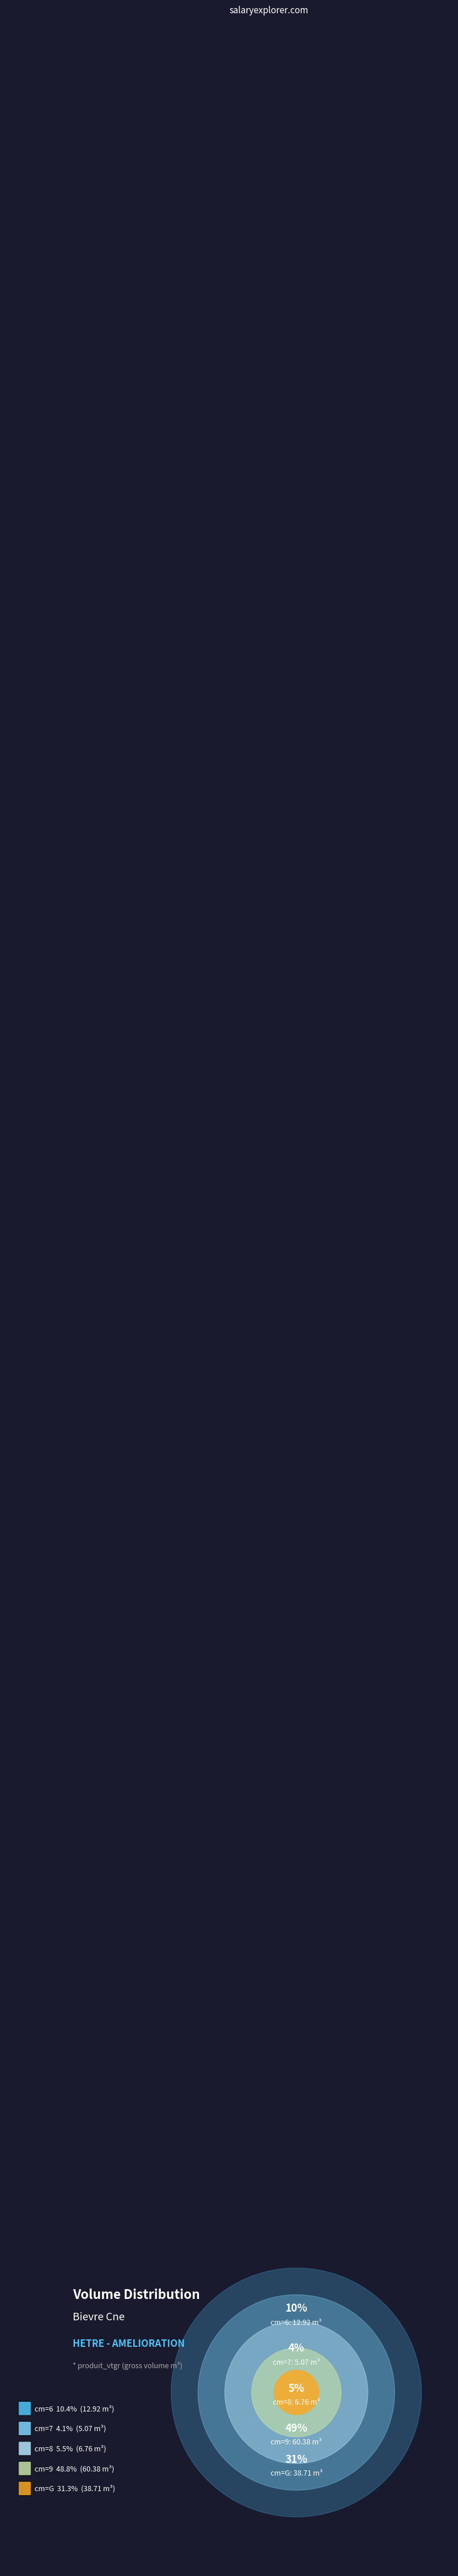

Is there any slice that represents more than half of the pie?

No